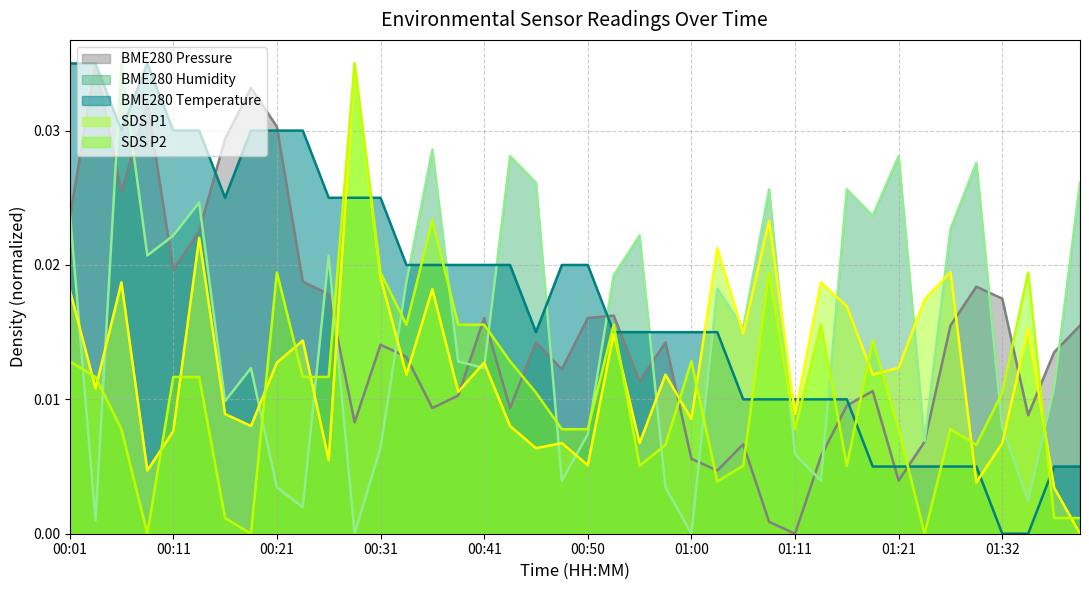

How many categories are shown in the chart?

40